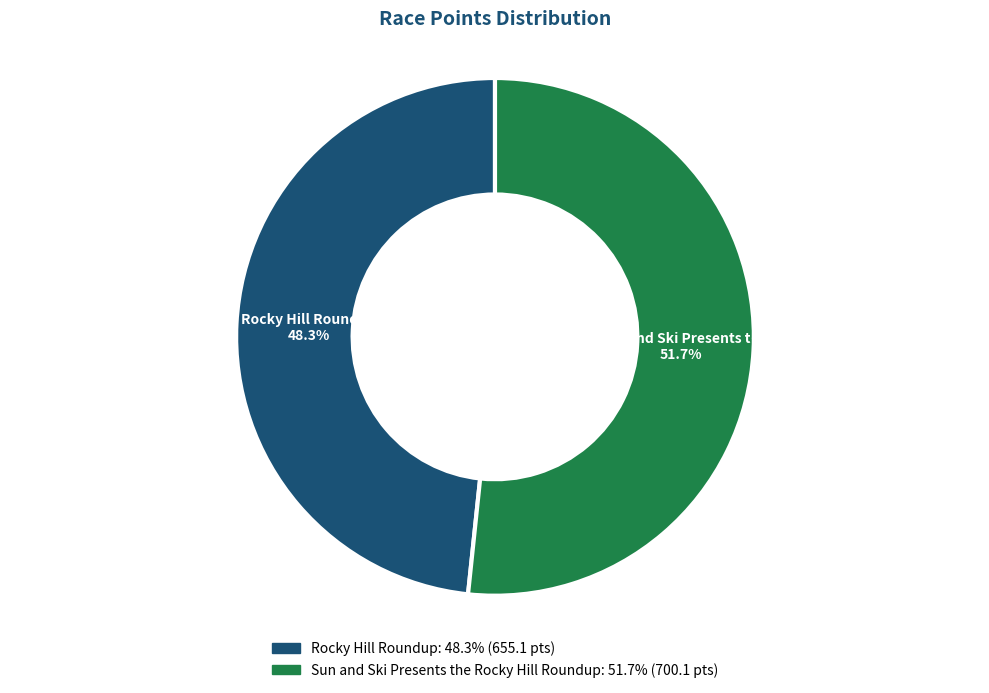

The Sun and Ski Presents the Rocky Hill Roundup slice represents 57% of the pie. True or false?

False